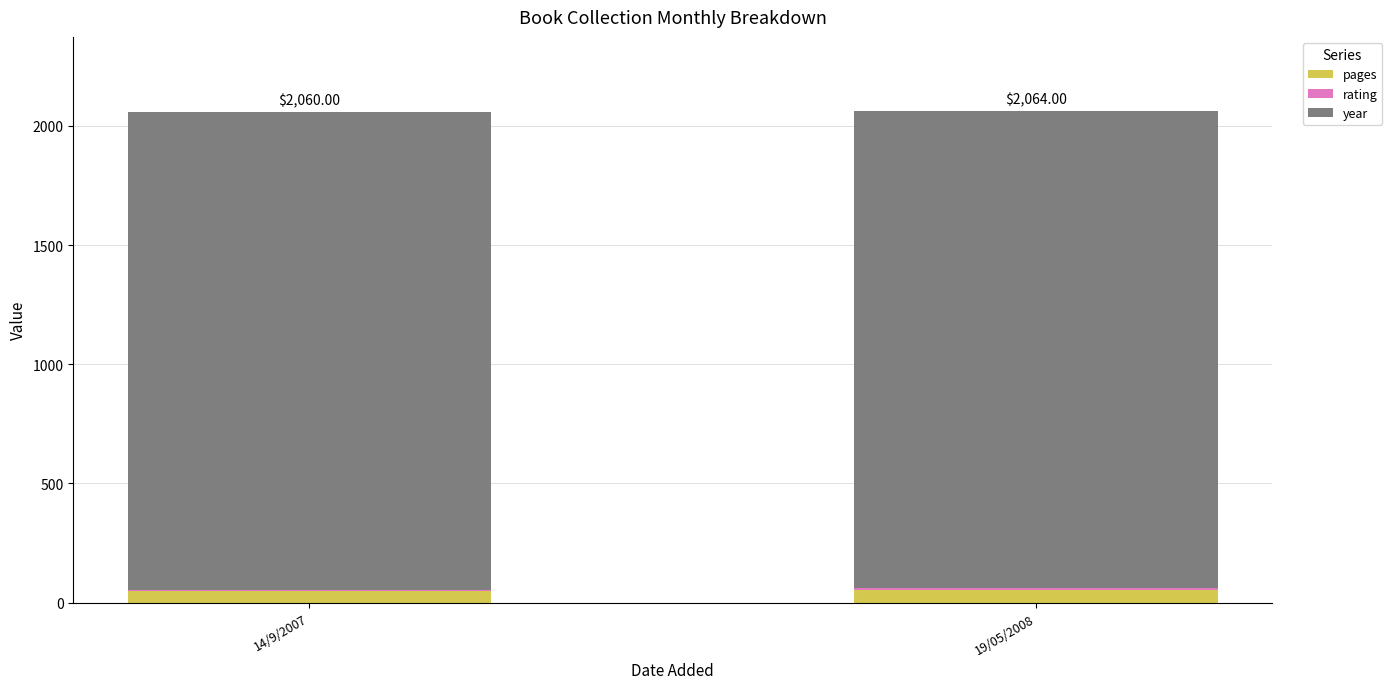

At which category is the sum across all series the highest?

19/05/2008